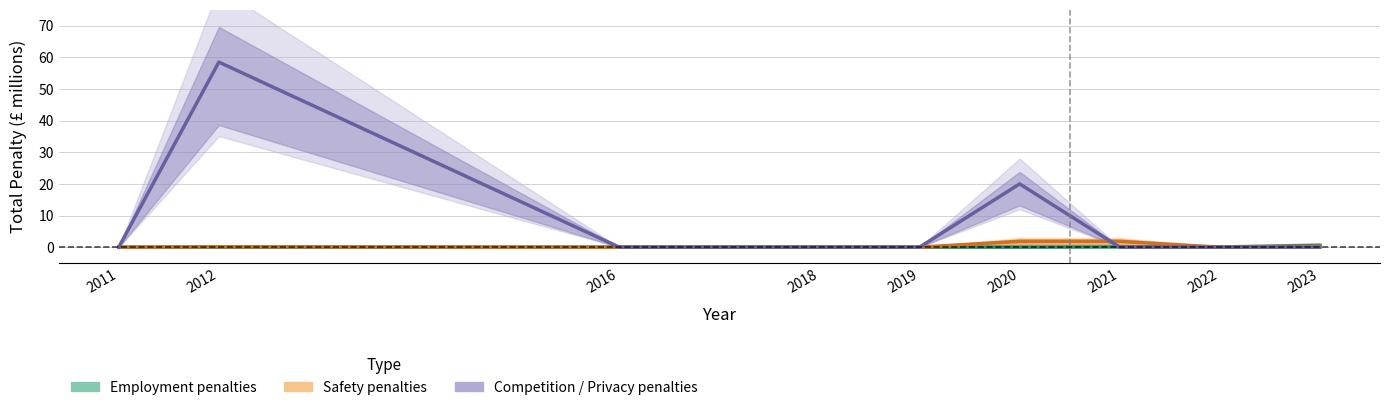

At which category does Employment penalties reach its first local valley?

2019